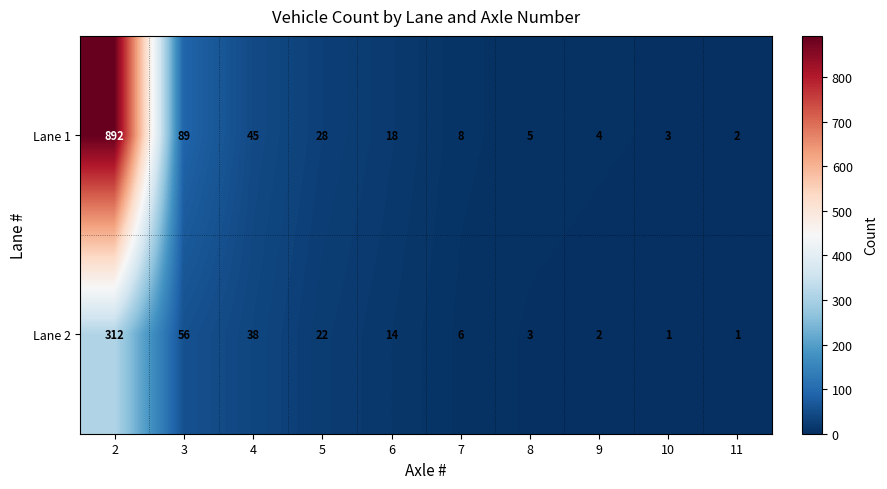

True or false: Lane 2 has a value of 2 at 11.

False